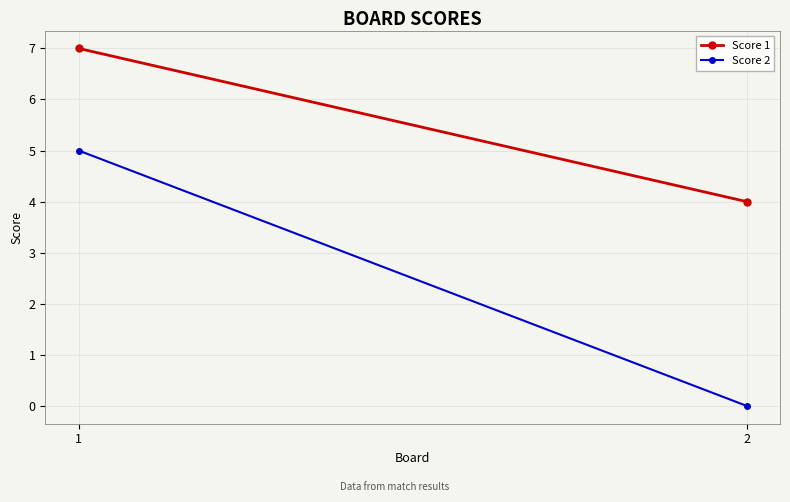

Reading left to right, transcribe all the data shown in this chart.

Score 1: 7	4
Score 2: 5	0